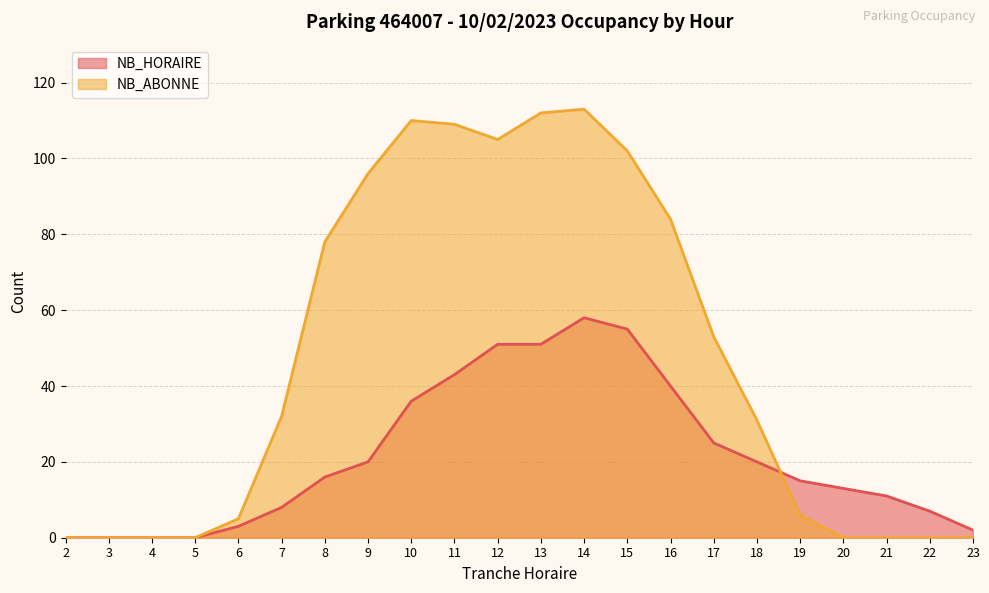

What is the difference between the NB_HORAIRE values at 5 and 14?

58